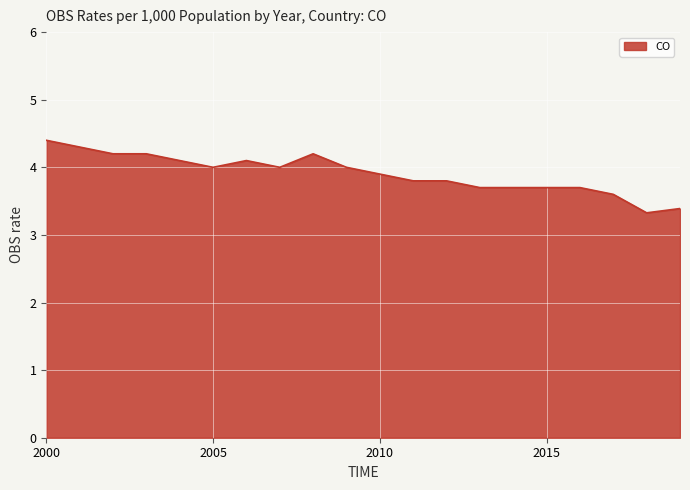

What is the difference between the maximum and minimum values?

1.1